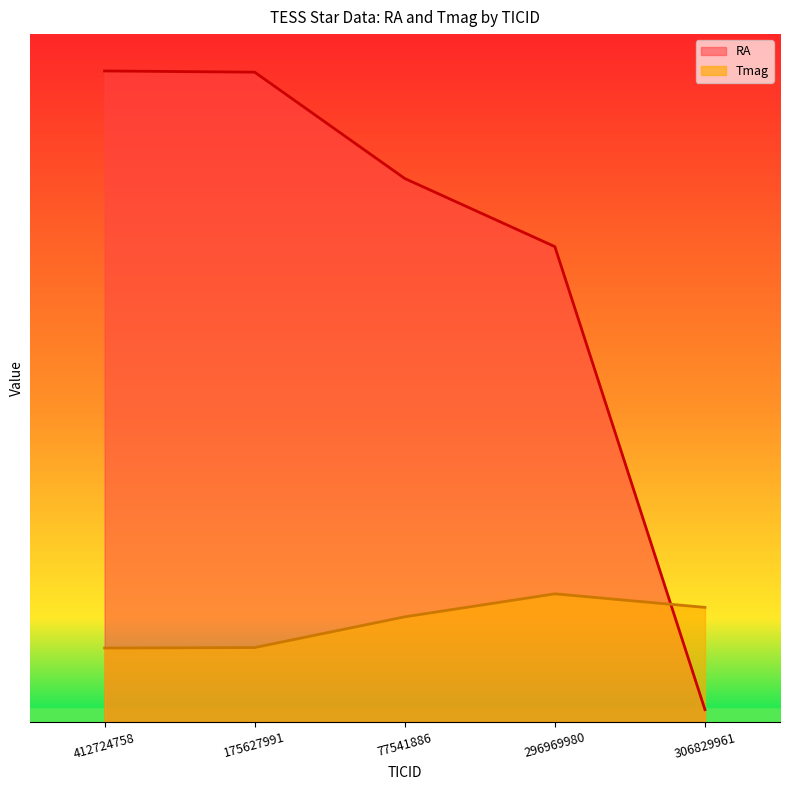

Does the chart display data point markers on the line(s)?

No